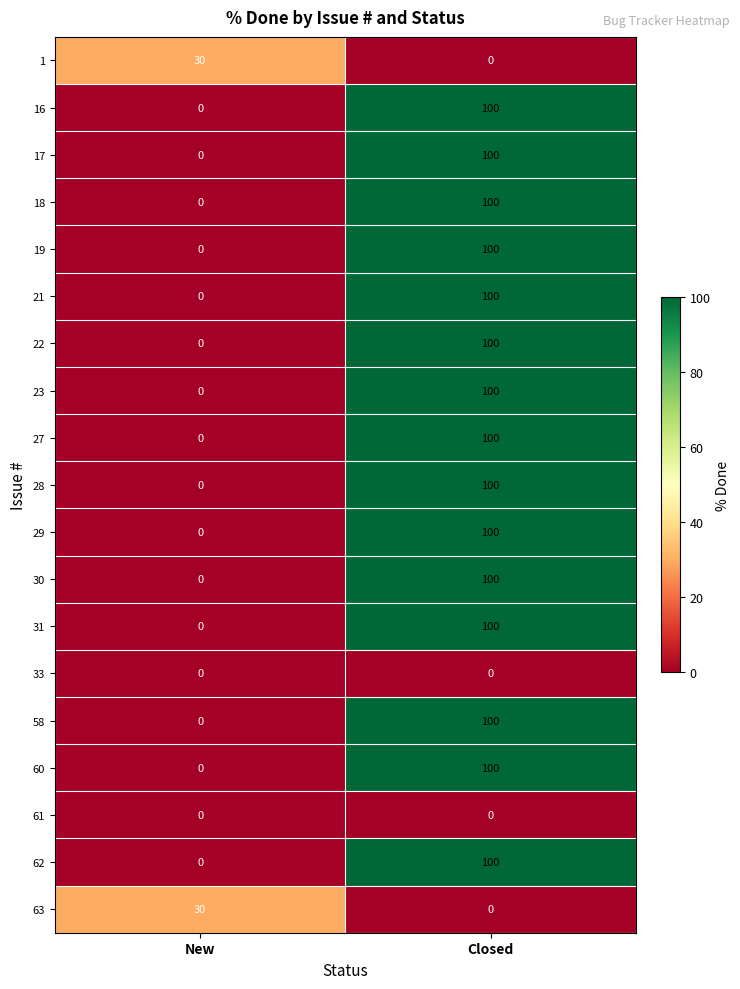

Rank the categories by 29 value from highest to lowest.

Closed, New